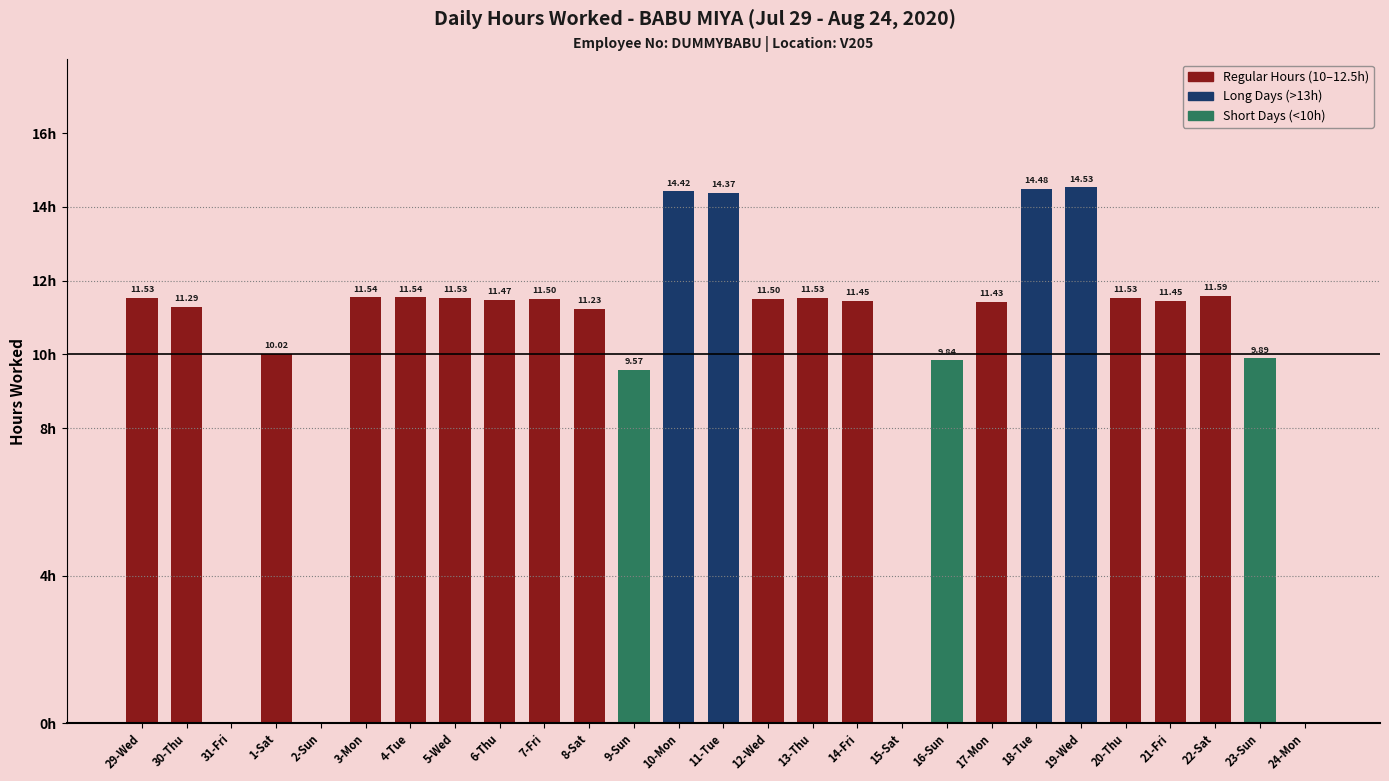

Which has a higher value, 11-Tue or 3-Mon?

11-Tue